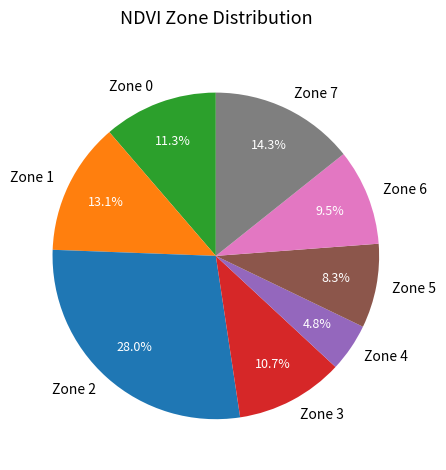

Does Zone 0 represent more than half of the total?

No